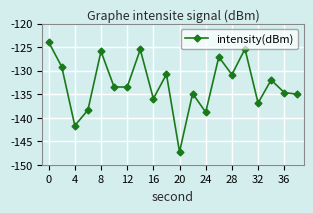

What is the value of the 5th point from the left?

-125.9